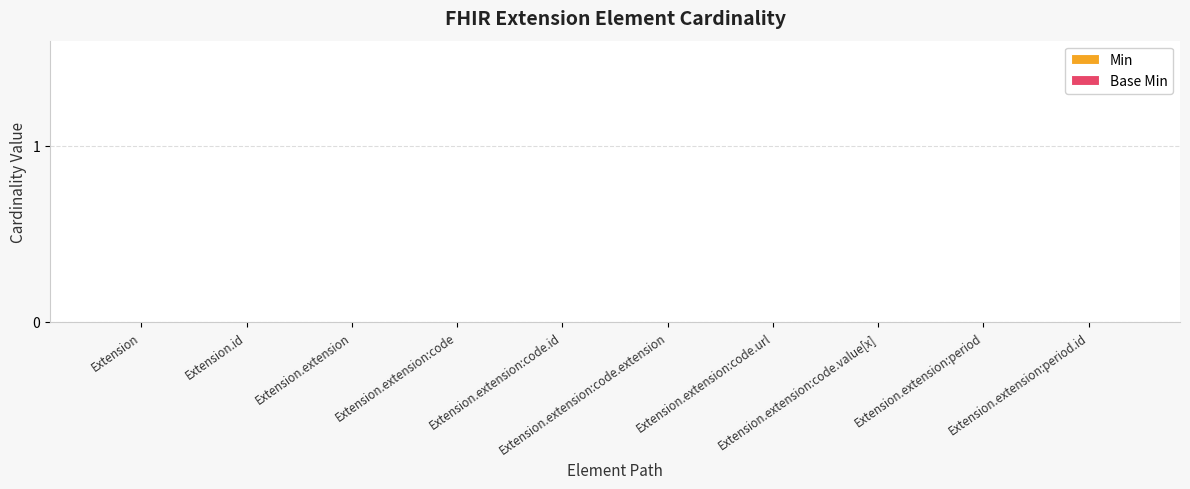

True or false: Base Min has a value of 0 at Extension.extension:period.id.

True